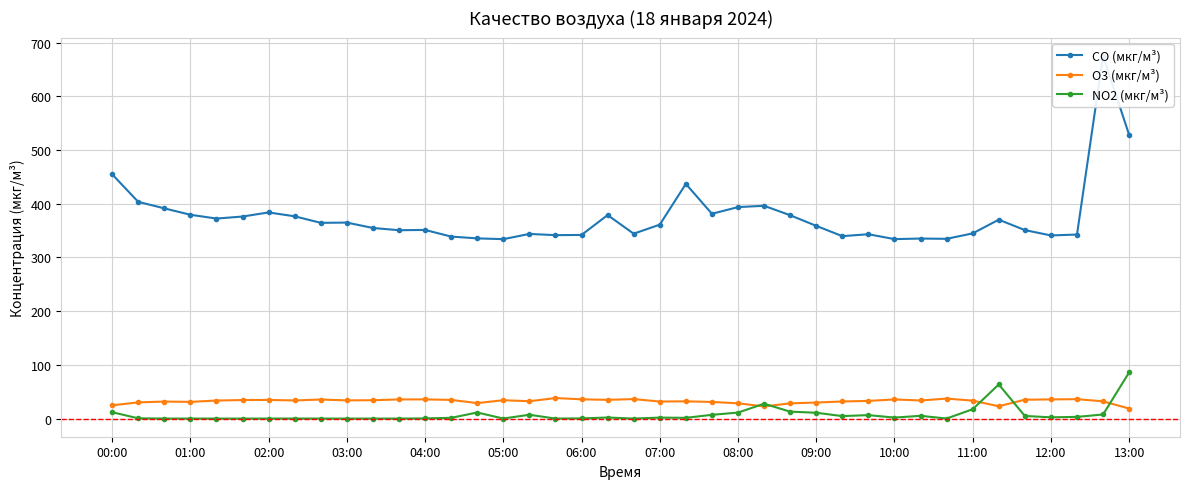

True or false: O3 (мкг/м³) has more than 0 points higher than both neighbors.

True